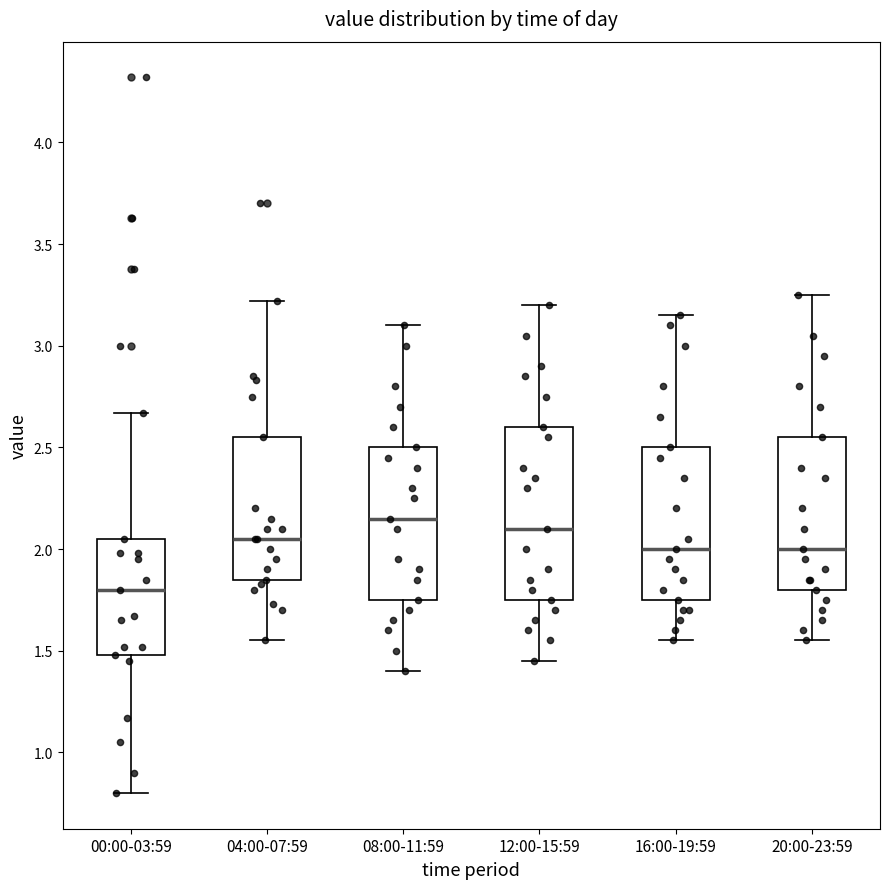

Where is the upper edge of the box for 04:00-07:59 on the y-axis? The values are not printed on the chart, so give them approximately, as read against the axis.

2.55